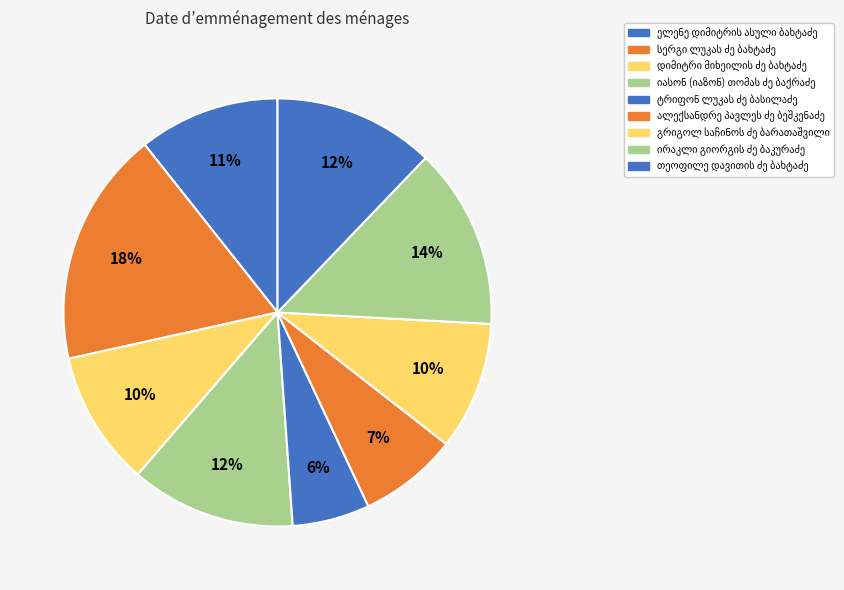

How many segments does this pie chart have?

9